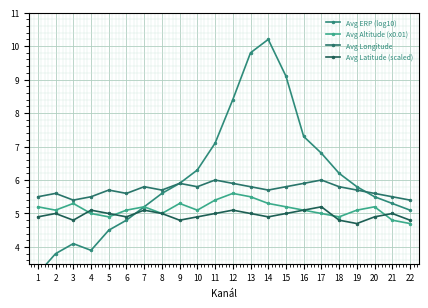

Reading left to right, what are all the values shown in this chart?

Avg ERP (log10): 3.2	3.8	4.1	3.9	4.5	4.8	5.2	5.6	5.9	6.3	7.1	8.4	9.8	10.2	9.1	7.3	6.8	6.2	5.8	5.5	5.3	5.1
Avg Altitude (x0.01): 5.2	5.1	5.3	5.0	4.9	5.1	5.2	5.0	5.3	5.1	5.4	5.6	5.5	5.3	5.2	5.1	5.0	4.9	5.1	5.2	4.8	4.7
Avg Longitude: 5.5	5.6	5.4	5.5	5.7	5.6	5.8	5.7	5.9	5.8	6.0	5.9	5.8	5.7	5.8	5.9	6.0	5.8	5.7	5.6	5.5	5.4
Avg Latitude (scaled): 4.9	5.0	4.8	5.1	5.0	4.9	5.1	5.0	4.8	4.9	5.0	5.1	5.0	4.9	5.0	5.1	5.2	4.8	4.7	4.9	5.0	4.8